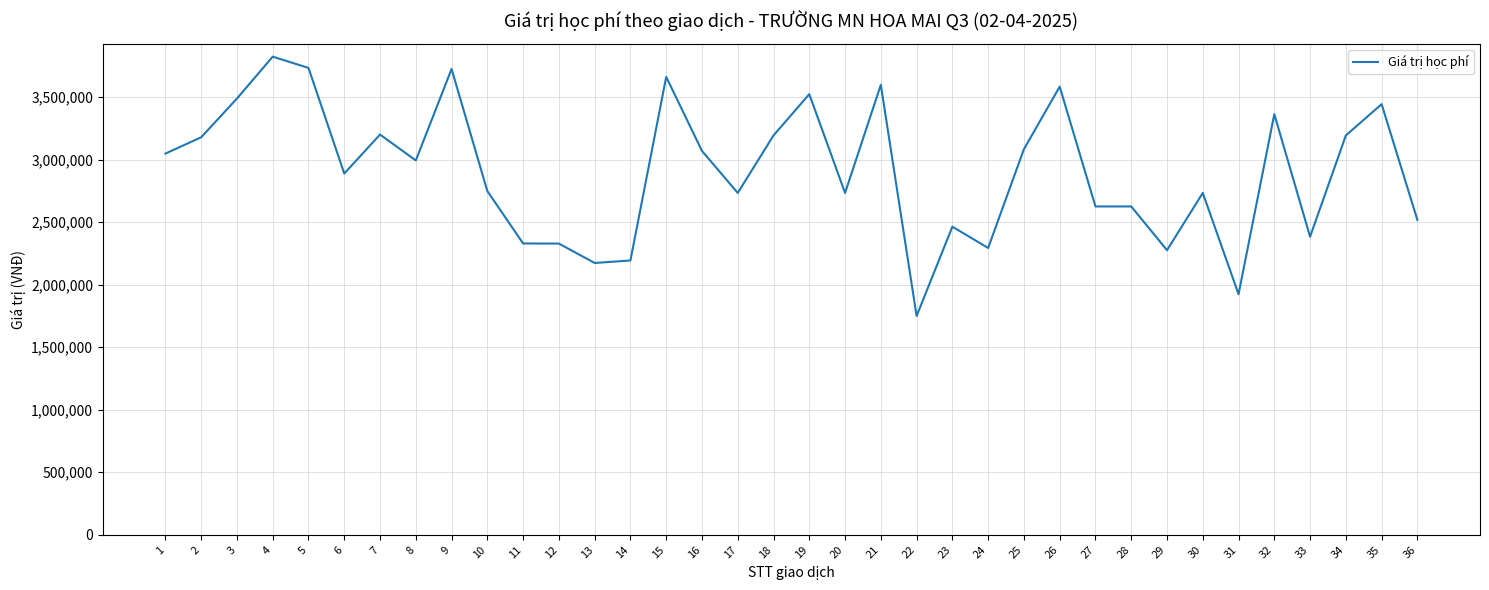

What is the ratio of the value at 32 to the value at 6?

1.2